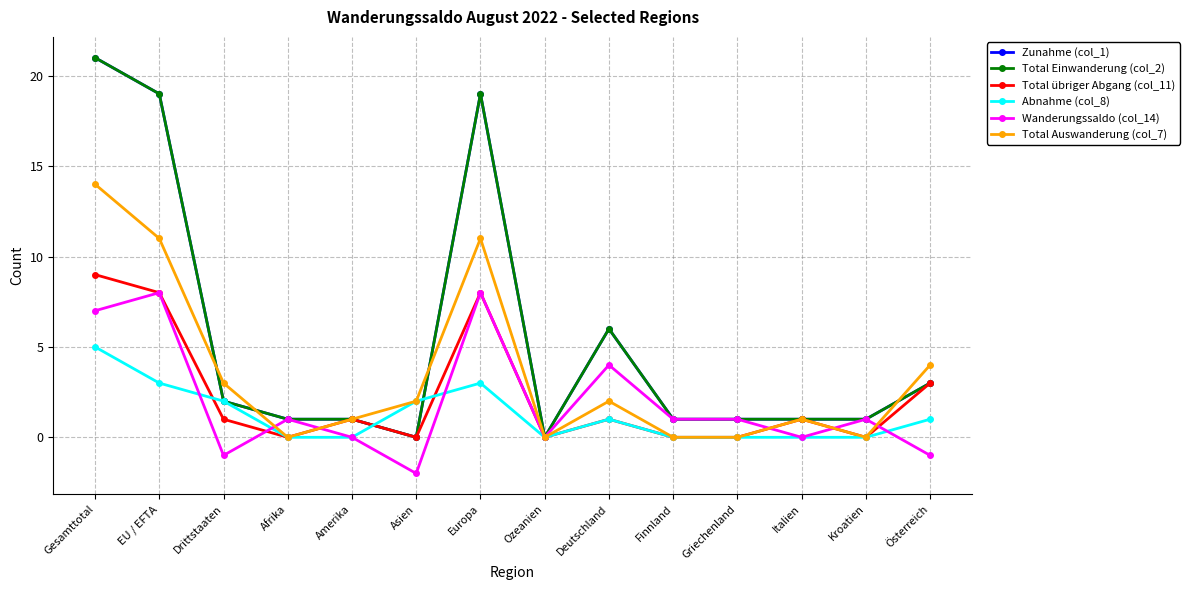

True or false: Total Auswanderung (col_7) and Total übriger Abgang (col_11) intersect in this chart.

False